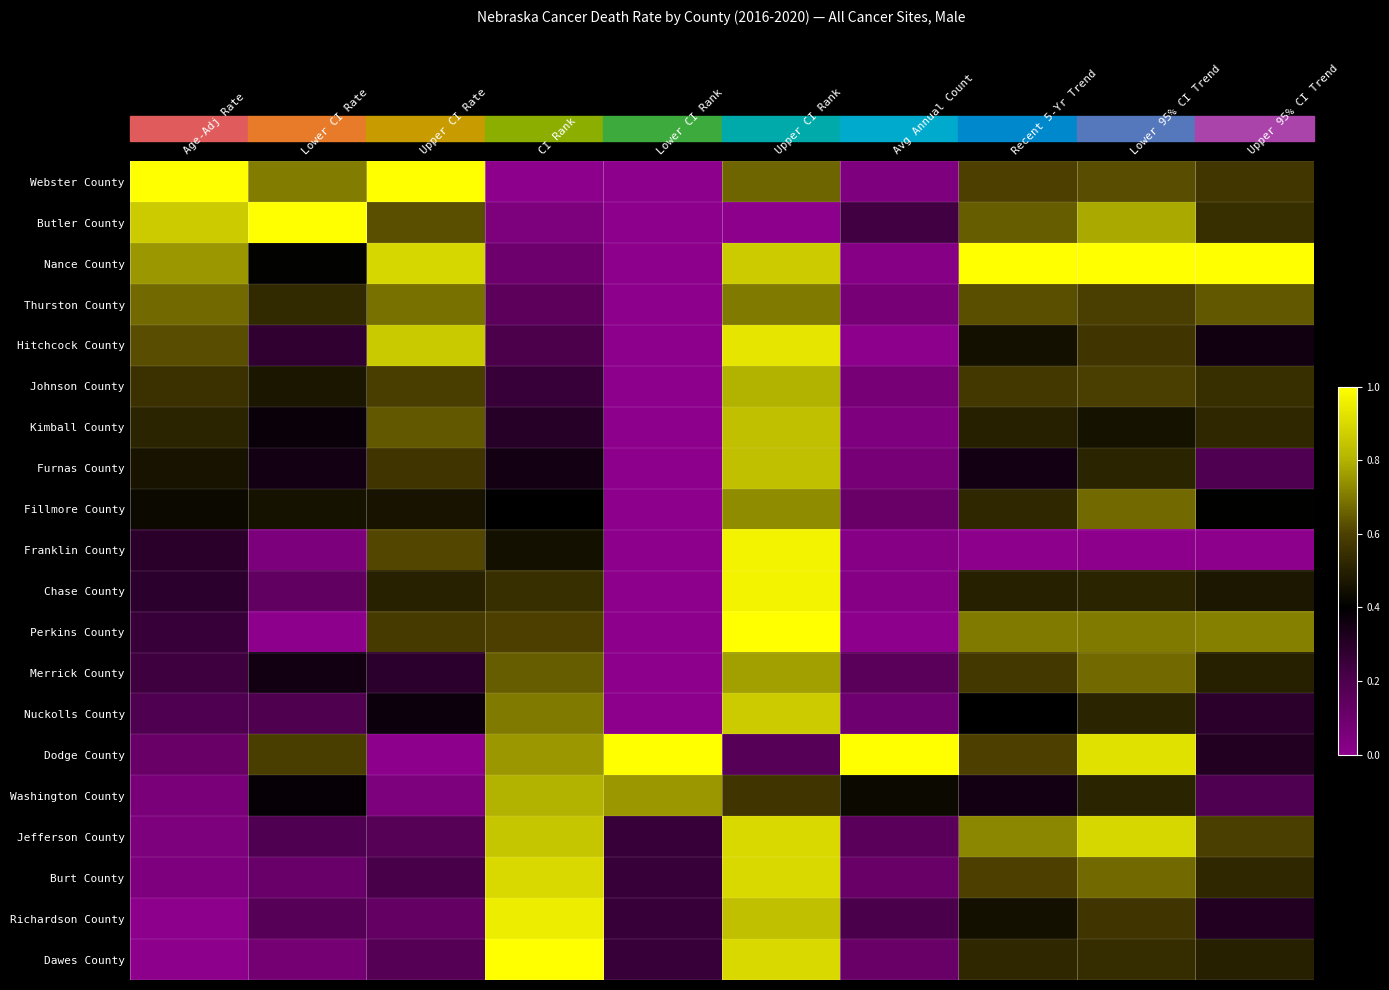

Reading left to right, extract all data points from this chart.

Webster County: Age-Adj Rate=1.0	Lower CI Rate=0.7	Upper CI Rate=1.0	CI Rank=0.0	Lower CI Rank=0.0	Upper CI Rank=0.7	Avg Annual Count=0.0	Recent 5-Yr Trend=0.6	Lower 95% CI Trend=0.6	Upper 95% CI Trend=0.6
Butler County: Age-Adj Rate=0.9	Lower CI Rate=1.0	Upper CI Rate=0.6	CI Rank=0.1	Lower CI Rank=0.0	Upper CI Rank=0.0	Avg Annual Count=0.2	Recent 5-Yr Trend=0.7	Lower 95% CI Trend=0.8	Upper 95% CI Trend=0.5
Nance County: Age-Adj Rate=0.8	Lower CI Rate=0.4	Upper CI Rate=0.9	CI Rank=0.1	Lower CI Rank=0.0	Upper CI Rank=0.9	Avg Annual Count=0.0	Recent 5-Yr Trend=1.0	Lower 95% CI Trend=1.0	Upper 95% CI Trend=1.0
Thurston County: Age-Adj Rate=0.7	Lower CI Rate=0.5	Upper CI Rate=0.7	CI Rank=0.1	Lower CI Rank=0.0	Upper CI Rank=0.7	Avg Annual Count=0.1	Recent 5-Yr Trend=0.6	Lower 95% CI Trend=0.6	Upper 95% CI Trend=0.6
Hitchcock County: Age-Adj Rate=0.6	Lower CI Rate=0.3	Upper CI Rate=0.9	CI Rank=0.2	Lower CI Rank=0.0	Upper CI Rank=0.9	Avg Annual Count=0.0	Recent 5-Yr Trend=0.4	Lower 95% CI Trend=0.6	Upper 95% CI Trend=0.4
Johnson County: Age-Adj Rate=0.6	Lower CI Rate=0.5	Upper CI Rate=0.6	CI Rank=0.2	Lower CI Rank=0.0	Upper CI Rank=0.8	Avg Annual Count=0.1	Recent 5-Yr Trend=0.6	Lower 95% CI Trend=0.6	Upper 95% CI Trend=0.5
Kimball County: Age-Adj Rate=0.5	Lower CI Rate=0.4	Upper CI Rate=0.6	CI Rank=0.3	Lower CI Rank=0.0	Upper CI Rank=0.8	Avg Annual Count=0.0	Recent 5-Yr Trend=0.5	Lower 95% CI Trend=0.5	Upper 95% CI Trend=0.5
Furnas County: Age-Adj Rate=0.5	Lower CI Rate=0.4	Upper CI Rate=0.6	CI Rank=0.3	Lower CI Rank=0.0	Upper CI Rank=0.8	Avg Annual Count=0.1	Recent 5-Yr Trend=0.3	Lower 95% CI Trend=0.5	Upper 95% CI Trend=0.2
Fillmore County: Age-Adj Rate=0.4	Lower CI Rate=0.5	Upper CI Rate=0.5	CI Rank=0.4	Lower CI Rank=0.0	Upper CI Rank=0.7	Avg Annual Count=0.1	Recent 5-Yr Trend=0.5	Lower 95% CI Trend=0.7	Upper 95% CI Trend=0.4
Franklin County: Age-Adj Rate=0.3	Lower CI Rate=0.1	Upper CI Rate=0.6	CI Rank=0.5	Lower CI Rank=0.0	Upper CI Rank=1.0	Avg Annual Count=0.0	Recent 5-Yr Trend=0.0	Lower 95% CI Trend=0.0	Upper 95% CI Trend=0.0
Chase County: Age-Adj Rate=0.3	Lower CI Rate=0.1	Upper CI Rate=0.5	CI Rank=0.6	Lower CI Rank=0.0	Upper CI Rank=1.0	Avg Annual Count=0.0	Recent 5-Yr Trend=0.5	Lower 95% CI Trend=0.5	Upper 95% CI Trend=0.5
Perkins County: Age-Adj Rate=0.3	Lower CI Rate=0.0	Upper CI Rate=0.6	CI Rank=0.6	Lower CI Rank=0.0	Upper CI Rank=1.0	Avg Annual Count=0.0	Recent 5-Yr Trend=0.7	Lower 95% CI Trend=0.7	Upper 95% CI Trend=0.7
Merrick County: Age-Adj Rate=0.2	Lower CI Rate=0.4	Upper CI Rate=0.3	CI Rank=0.7	Lower CI Rank=0.0	Upper CI Rank=0.8	Avg Annual Count=0.2	Recent 5-Yr Trend=0.6	Lower 95% CI Trend=0.7	Upper 95% CI Trend=0.5
Nuckolls County: Age-Adj Rate=0.2	Lower CI Rate=0.2	Upper CI Rate=0.4	CI Rank=0.7	Lower CI Rank=0.0	Upper CI Rank=0.9	Avg Annual Count=0.1	Recent 5-Yr Trend=0.4	Lower 95% CI Trend=0.5	Upper 95% CI Trend=0.3
Dodge County: Age-Adj Rate=0.1	Lower CI Rate=0.6	Upper CI Rate=0.0	CI Rank=0.8	Lower CI Rank=1.0	Upper CI Rank=0.2	Avg Annual Count=1.0	Recent 5-Yr Trend=0.6	Lower 95% CI Trend=0.9	Upper 95% CI Trend=0.3
Washington County: Age-Adj Rate=0.1	Lower CI Rate=0.4	Upper CI Rate=0.1	CI Rank=0.8	Lower CI Rank=0.8	Upper CI Rank=0.6	Avg Annual Count=0.4	Recent 5-Yr Trend=0.3	Lower 95% CI Trend=0.5	Upper 95% CI Trend=0.2
Jefferson County: Age-Adj Rate=0.0	Lower CI Rate=0.2	Upper CI Rate=0.2	CI Rank=0.8	Lower CI Rank=0.2	Upper CI Rank=0.9	Avg Annual Count=0.2	Recent 5-Yr Trend=0.7	Lower 95% CI Trend=0.9	Upper 95% CI Trend=0.6
Burt County: Age-Adj Rate=0.0	Lower CI Rate=0.1	Upper CI Rate=0.2	CI Rank=0.9	Lower CI Rank=0.2	Upper CI Rank=0.9	Avg Annual Count=0.1	Recent 5-Yr Trend=0.6	Lower 95% CI Trend=0.7	Upper 95% CI Trend=0.5
Richardson County: Age-Adj Rate=0.0	Lower CI Rate=0.2	Upper CI Rate=0.1	CI Rank=0.9	Lower CI Rank=0.2	Upper CI Rank=0.8	Avg Annual Count=0.2	Recent 5-Yr Trend=0.4	Lower 95% CI Trend=0.6	Upper 95% CI Trend=0.3
Dawes County: Age-Adj Rate=0.0	Lower CI Rate=0.1	Upper CI Rate=0.2	CI Rank=1.0	Lower CI Rank=0.2	Upper CI Rank=0.9	Avg Annual Count=0.1	Recent 5-Yr Trend=0.5	Lower 95% CI Trend=0.5	Upper 95% CI Trend=0.5